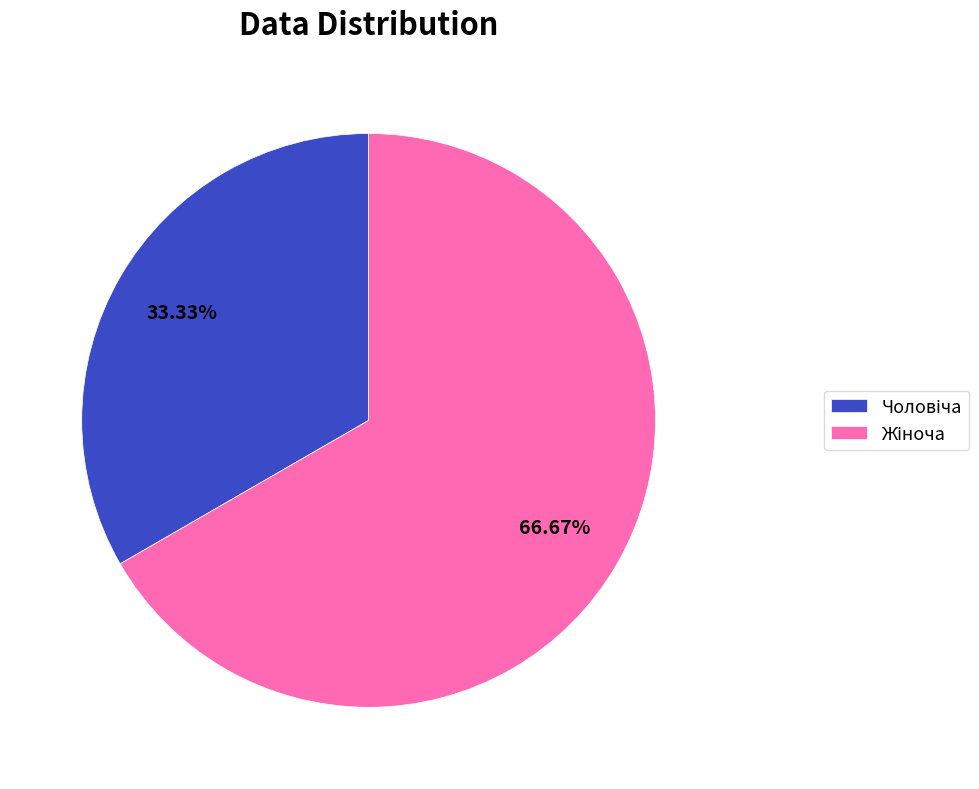

Is there a majority slice in this chart?

Yes